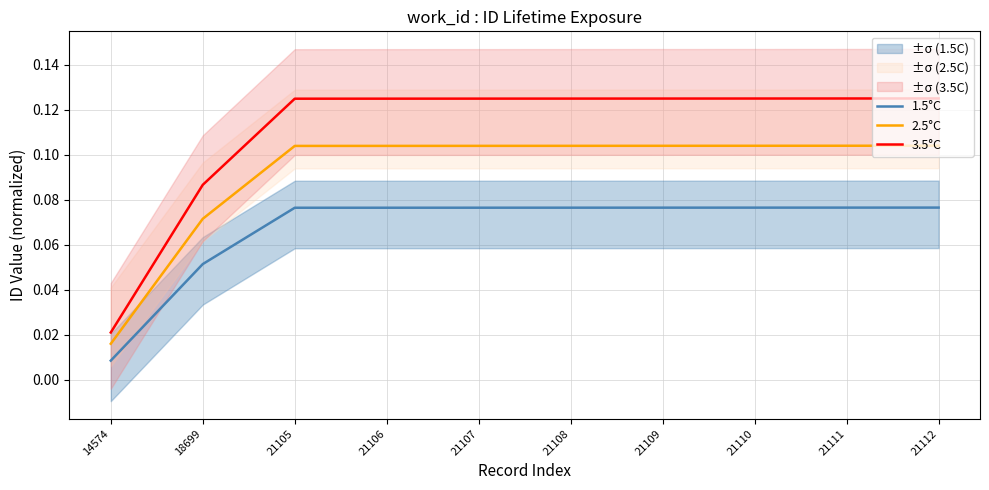

Which has a higher value, 21107 or 21106?

21107